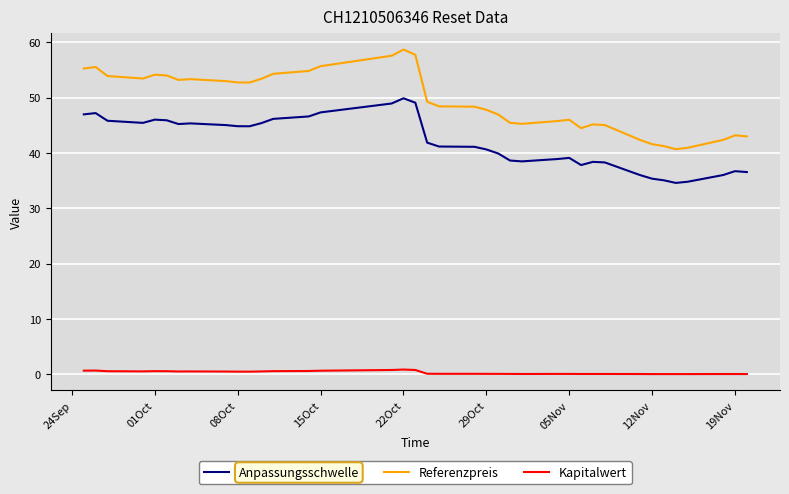

Which series has the largest total across all categories?

Referenzpreis